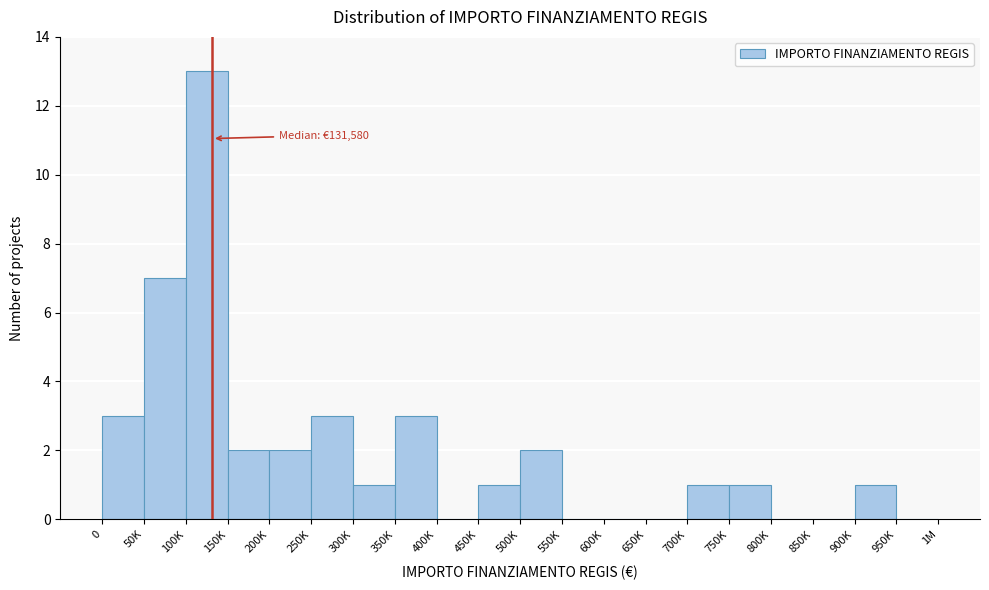

Reading right to left, extract all data points from this chart.

950K=0	900K=1	850K=0	800K=0	750K=1	700K=1	650K=0	600K=0	550K=0	500K=2	450K=1	400K=0	350K=3	300K=1	250K=3	200K=2	150K=2	100K=13	50K=7	0=3